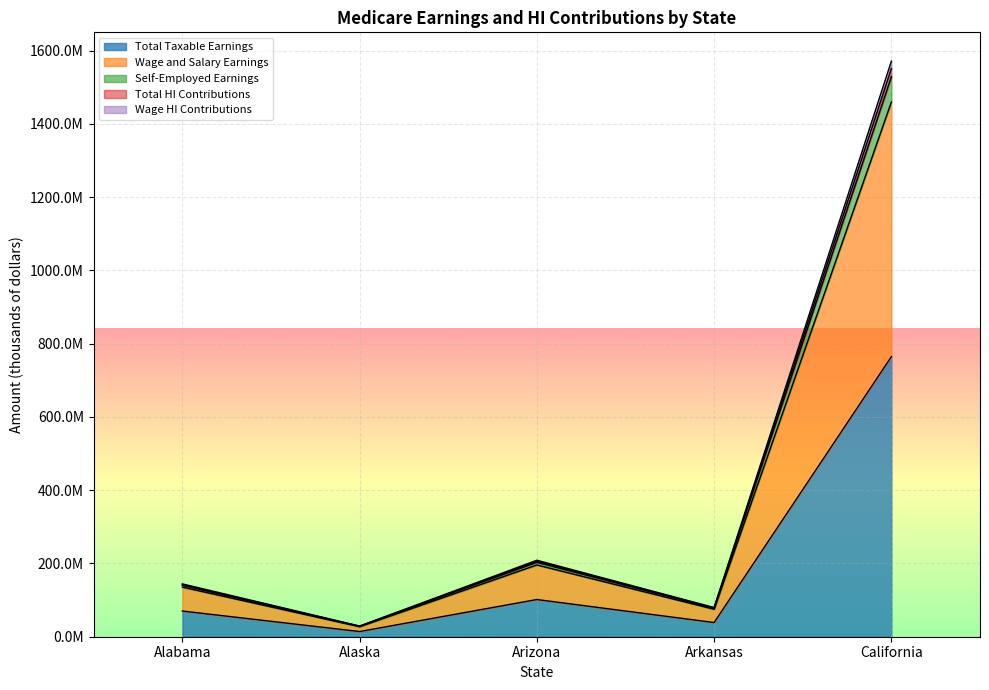

True or false: Self-Employed Earnings and Total HI Contributions intersect in this chart.

False